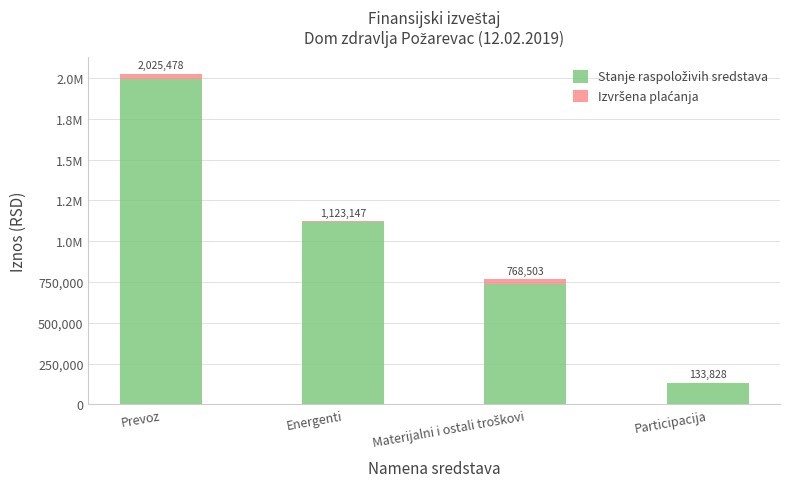

Are the bars horizontal?

No